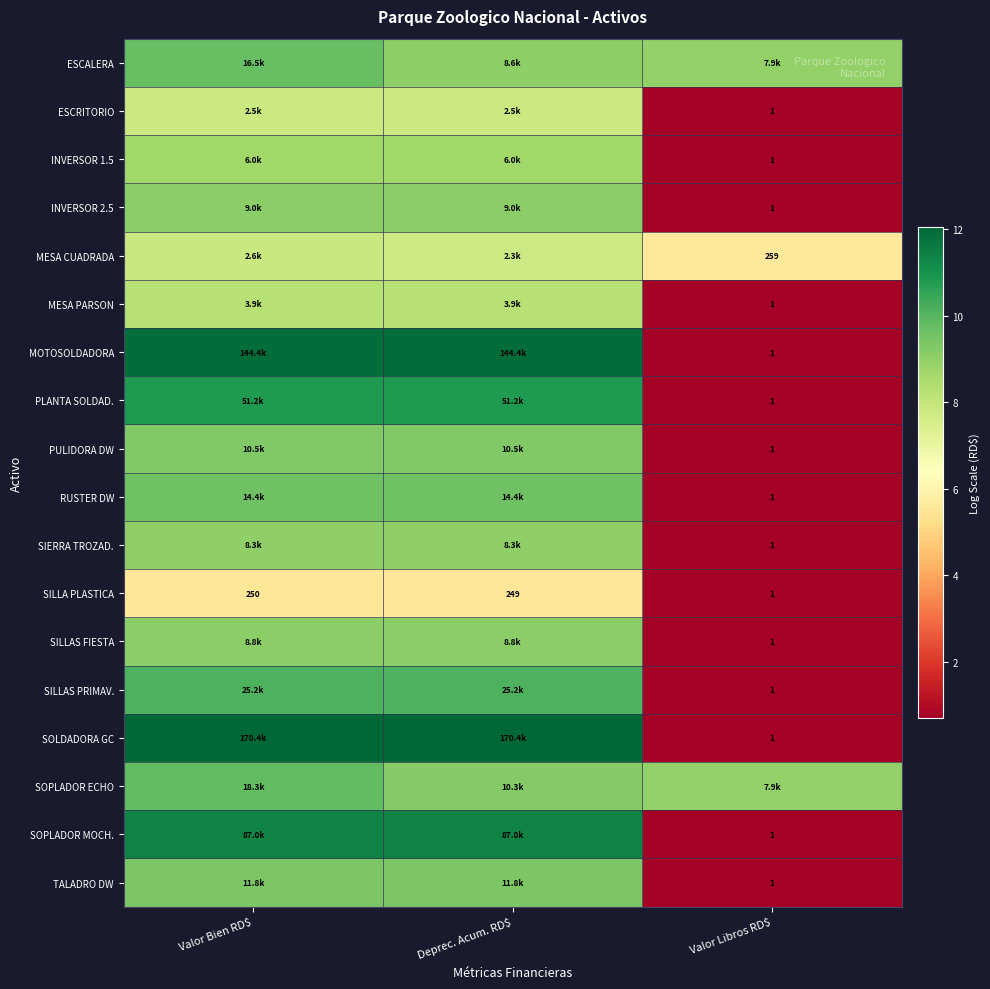

How many data points does each series have?

3